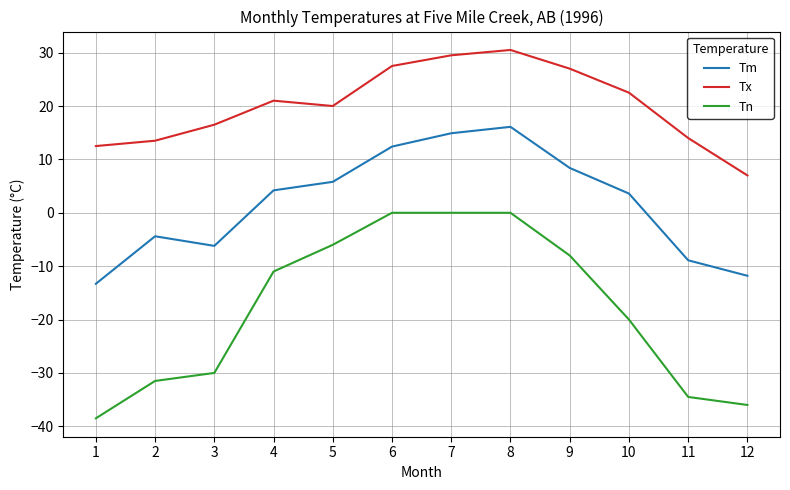

Where is the first local minimum for Tm?

3